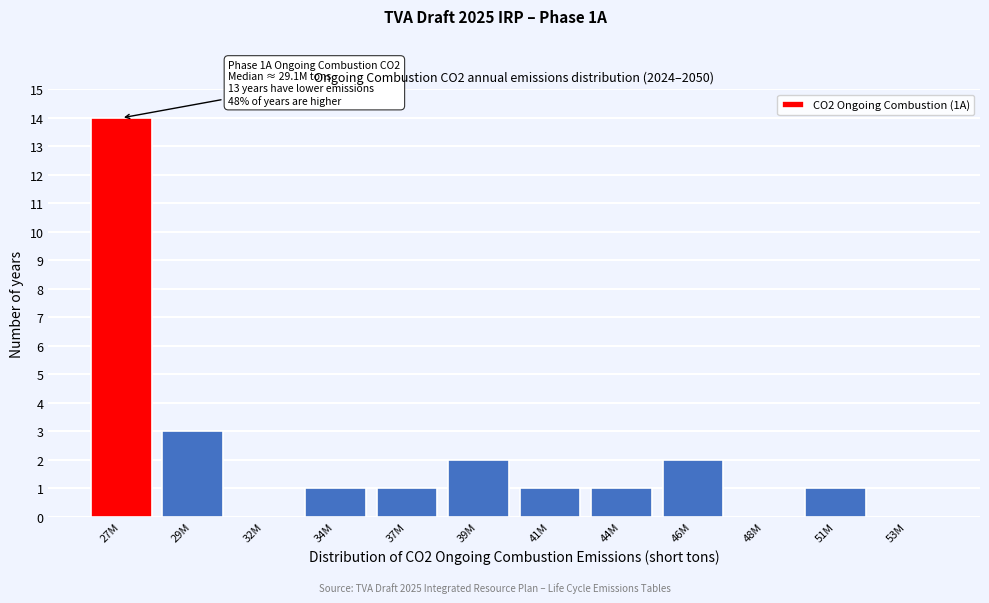

Reading left to right, extract all data points from this chart.

27M=14	29M=3	32M=0	34M=1	37M=1	39M=2	41M=1	44M=1	46M=2	48M=0	51M=1	53M=0